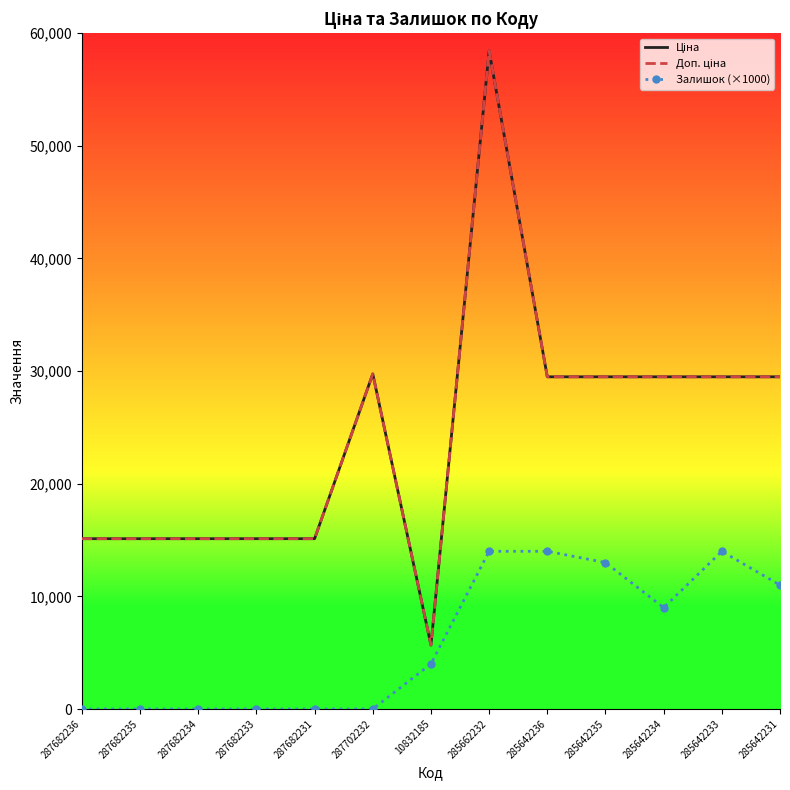

Which label corresponds to the smallest value in the chart?

287682236